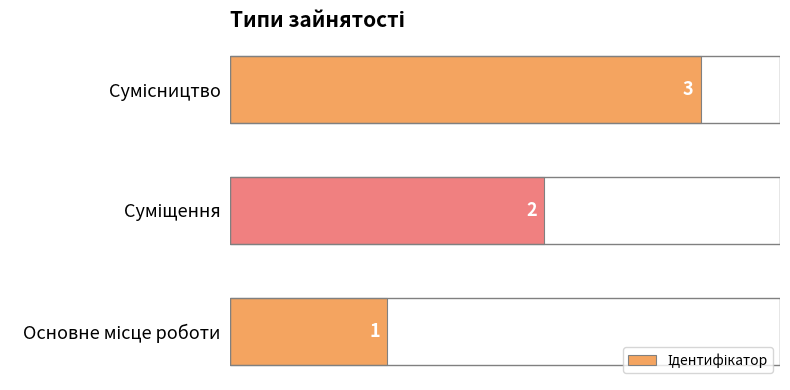

What is the maximum value shown in the chart?

3